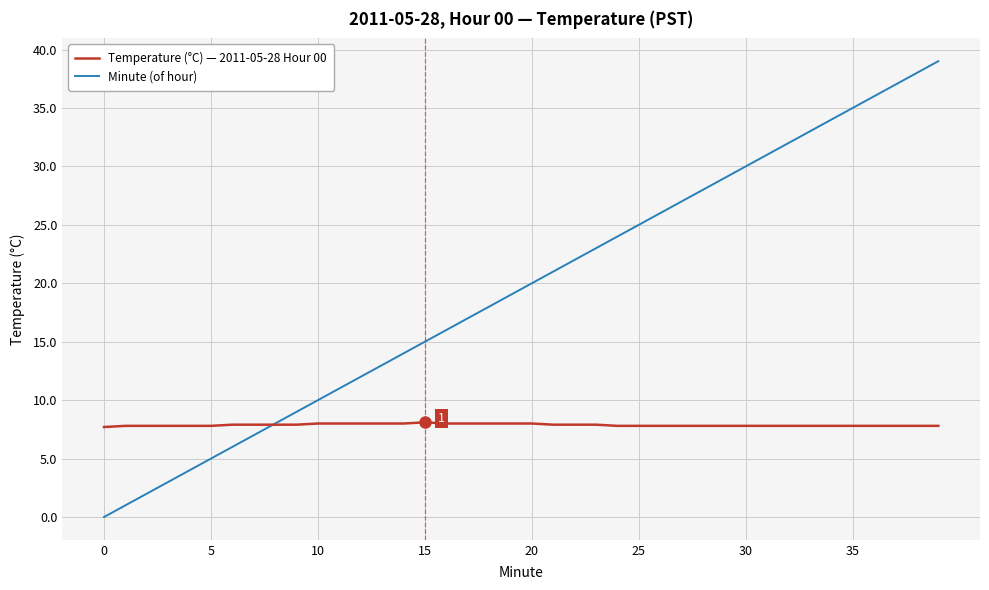

Which series has the largest total across all categories?

Minute (of hour)